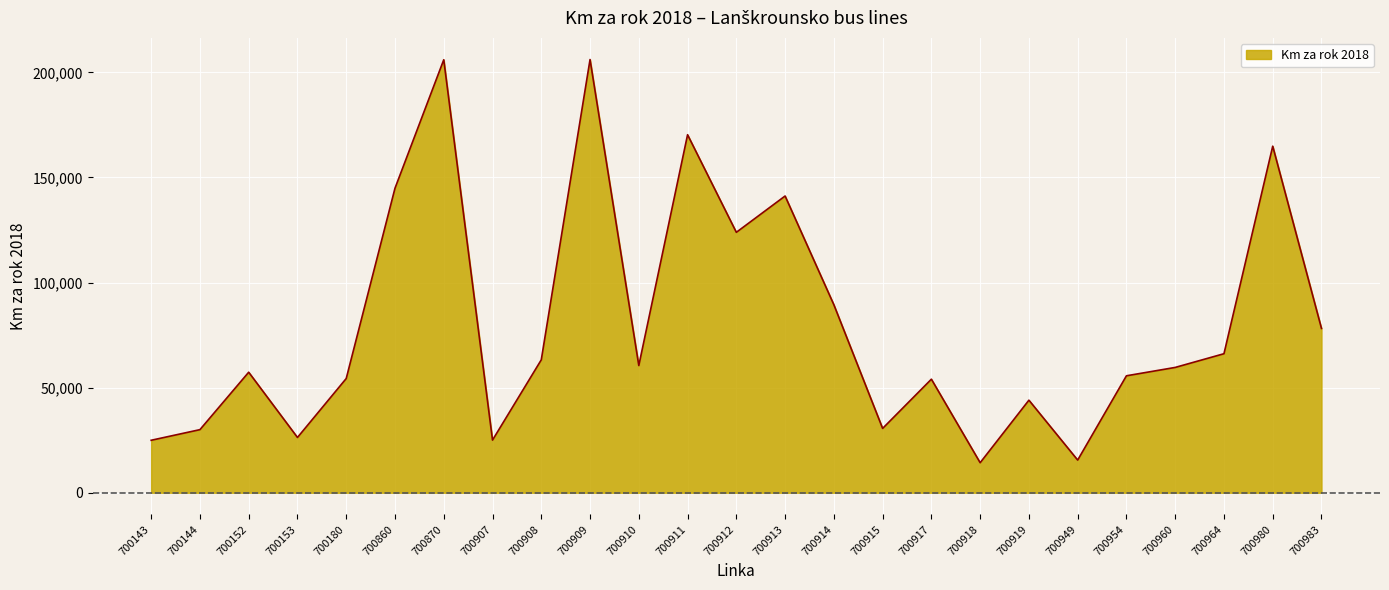

The chart shows a value of 144864 at 700860. True or false?

True